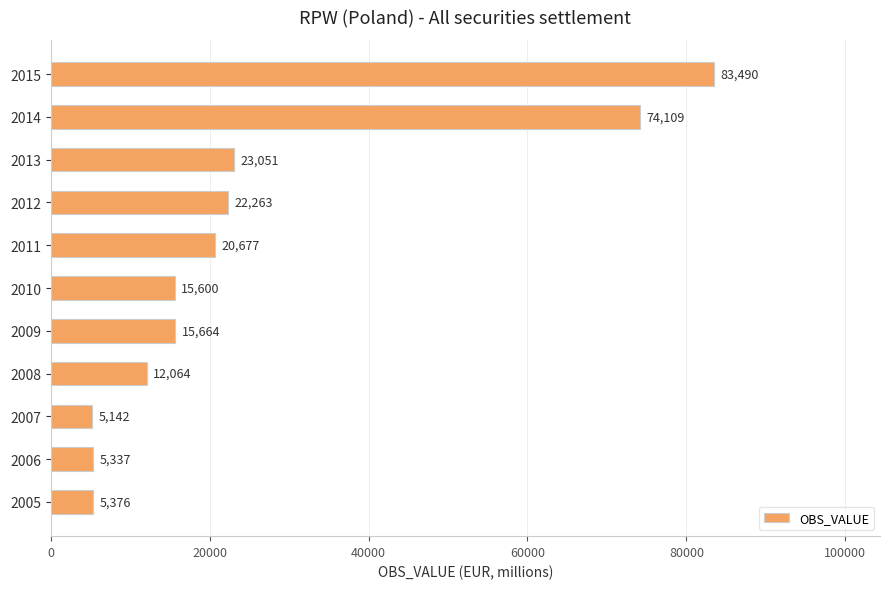

How many series are shown in this chart?

1